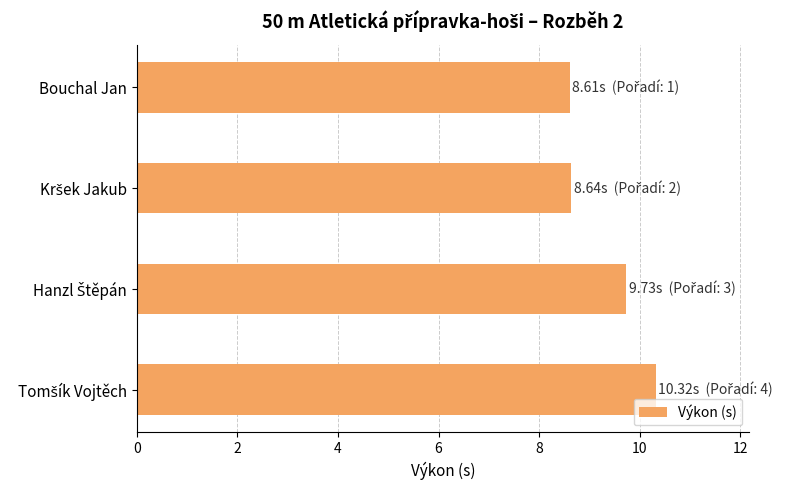

What is the maximum value shown in the chart?

10.3